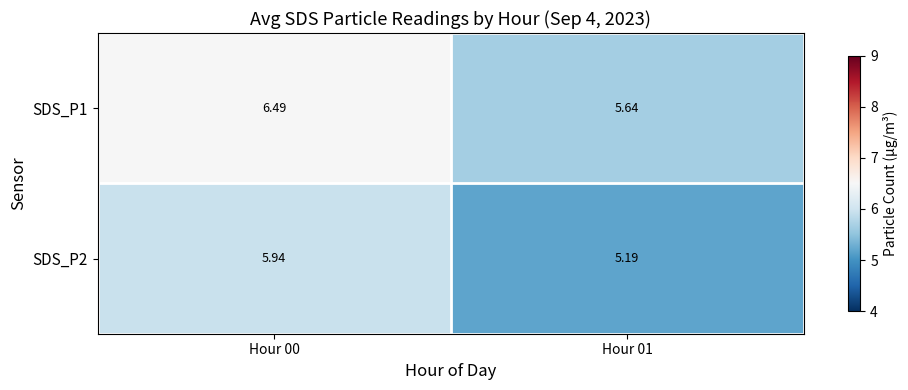

Between Hour 00 and Hour 01, which series saw the biggest shift?

SDS_P1